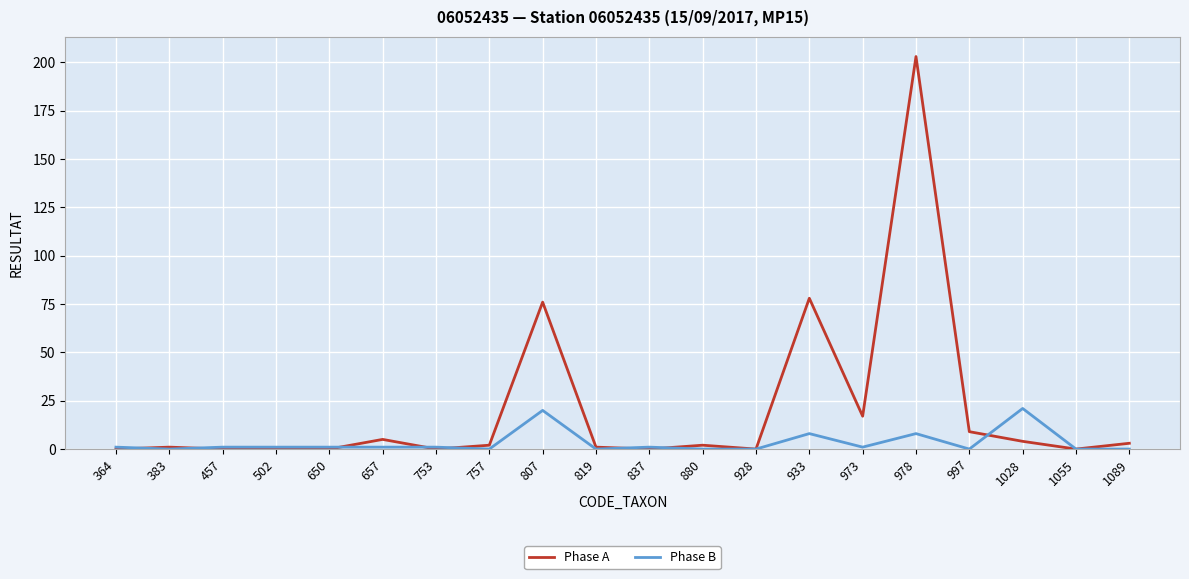

Rank the series by their average value, from lowest to highest.

Phase B, Phase A